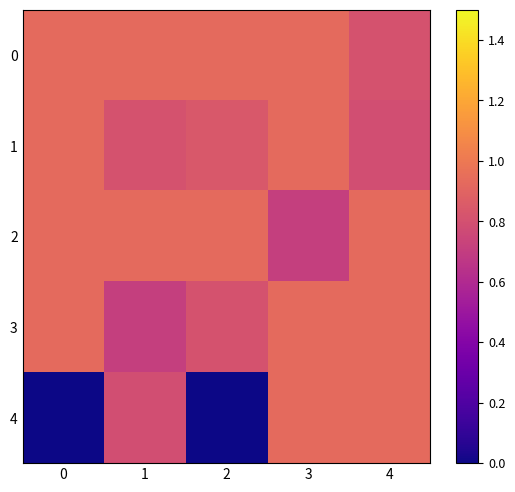

Which series has the widest spread of values?

4